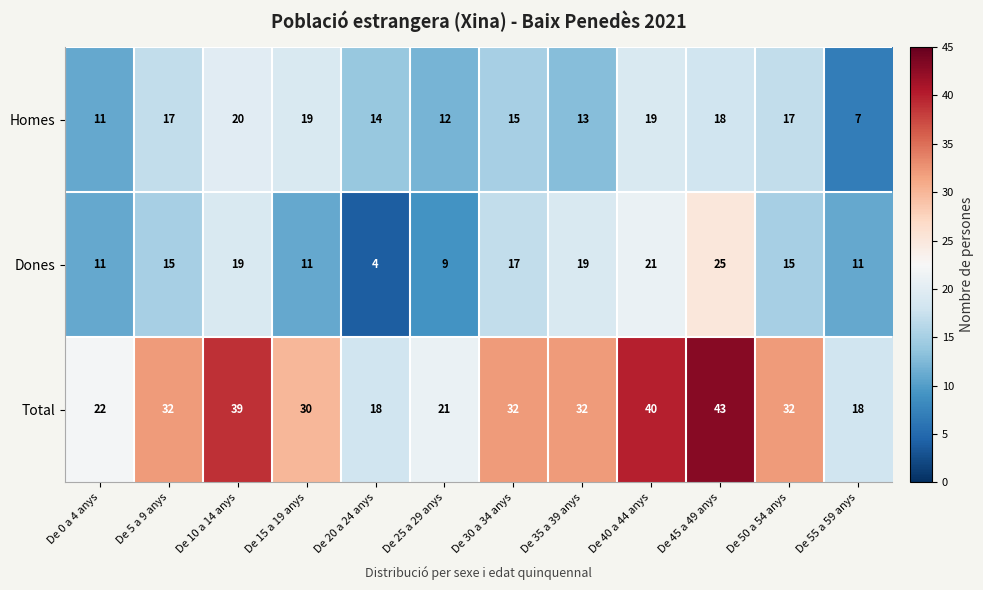

Which series changed the most between De 5 a 9 anys and De 25 a 29 anys?

Total